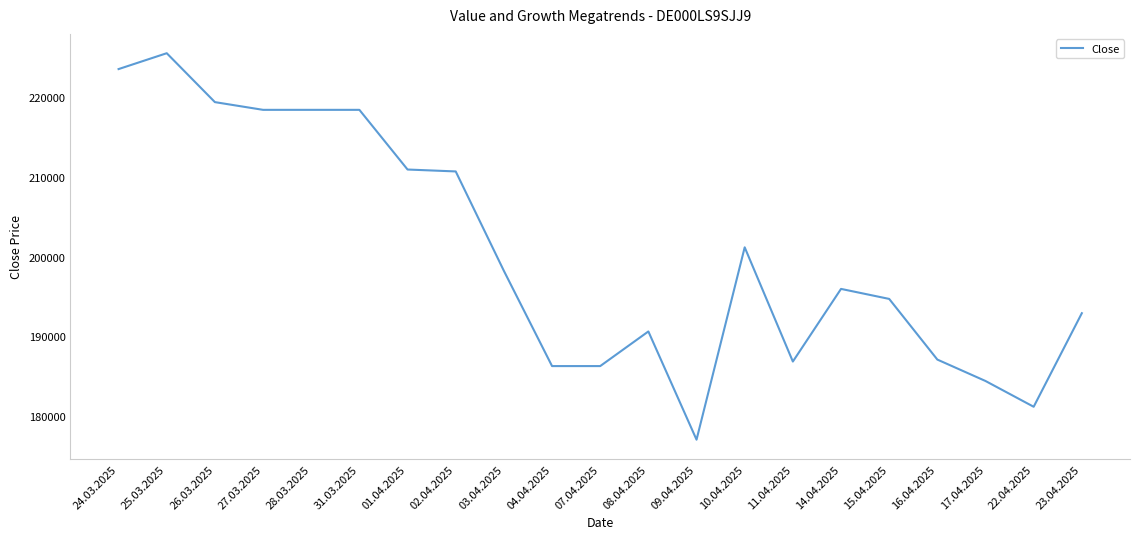

What value does the data have at 25.03.2025, to the nearest 50?

225500